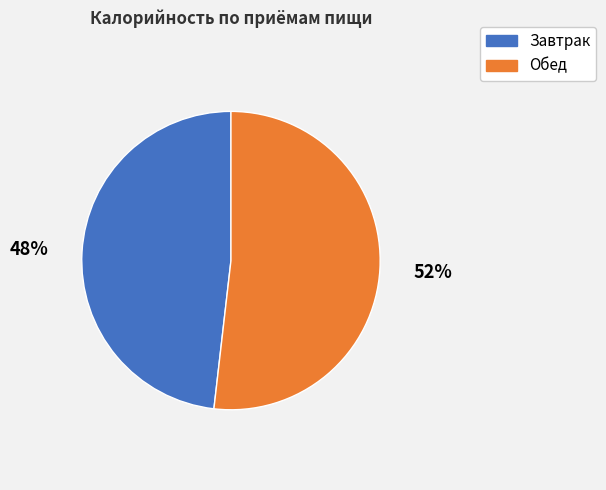

Does any single category account for the majority?

Yes